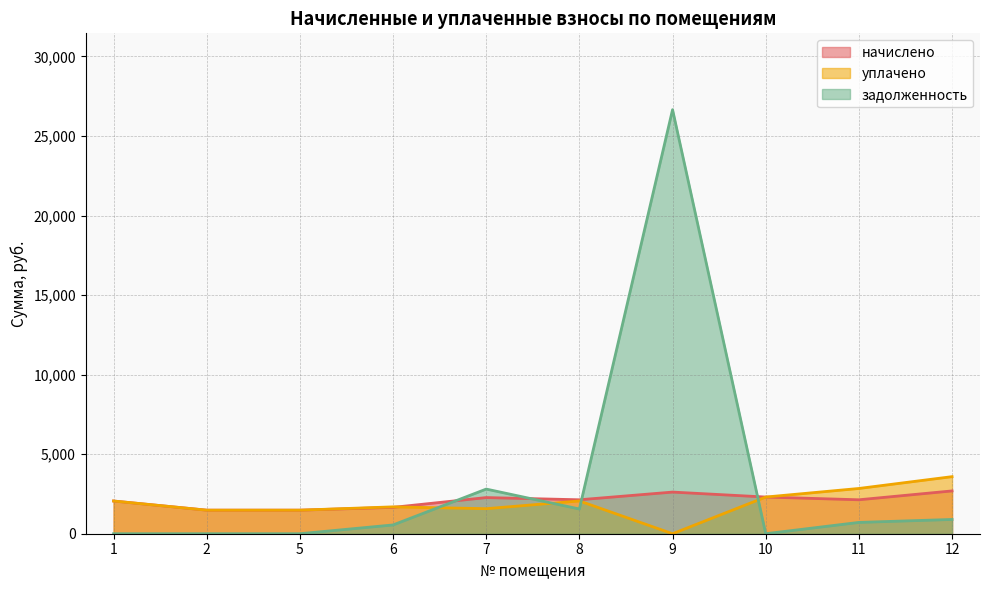

What is the approximate value of задолженность at 12?

897.0